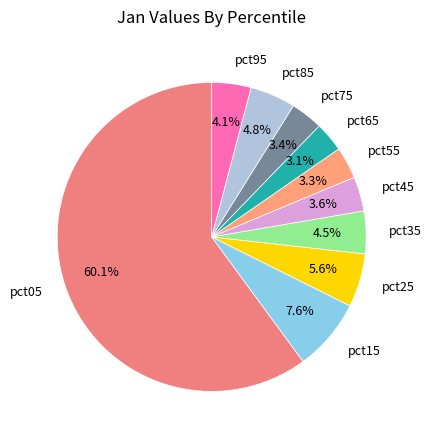

Which category accounts for the majority?

pct05